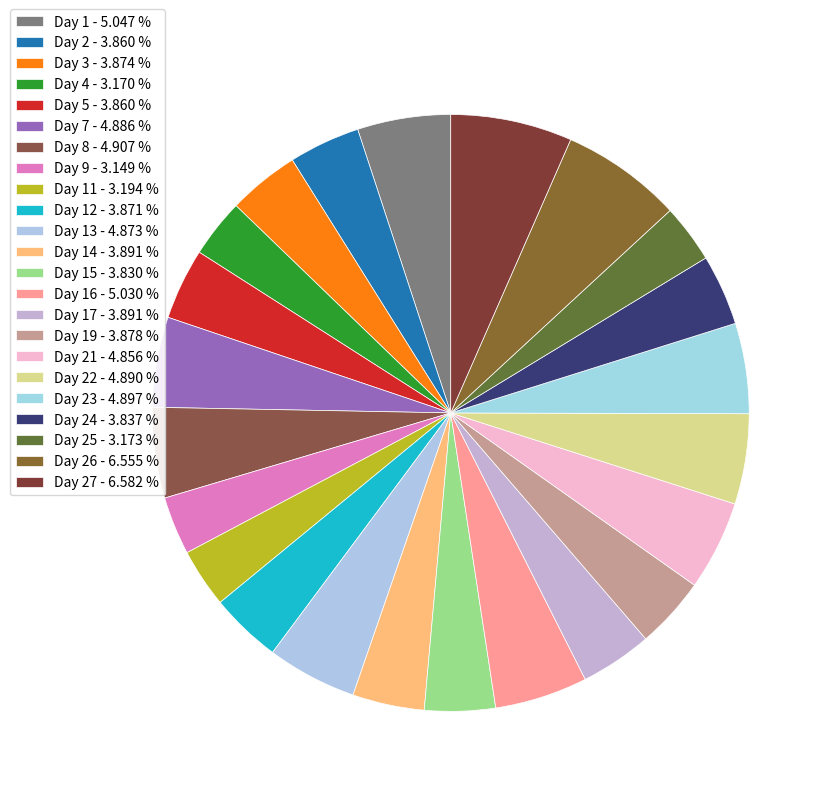

Rank the categories by value from lowest to highest.

Day 9, Day 4, Day 25, Day 11, Day 15, Day 24, Day 2, Day 5, Day 12, Day 3, Day 19, Day 14, Day 17, Day 21, Day 13, Day 7, Day 22, Day 23, Day 8, Day 16, Day 1, Day 26, Day 27